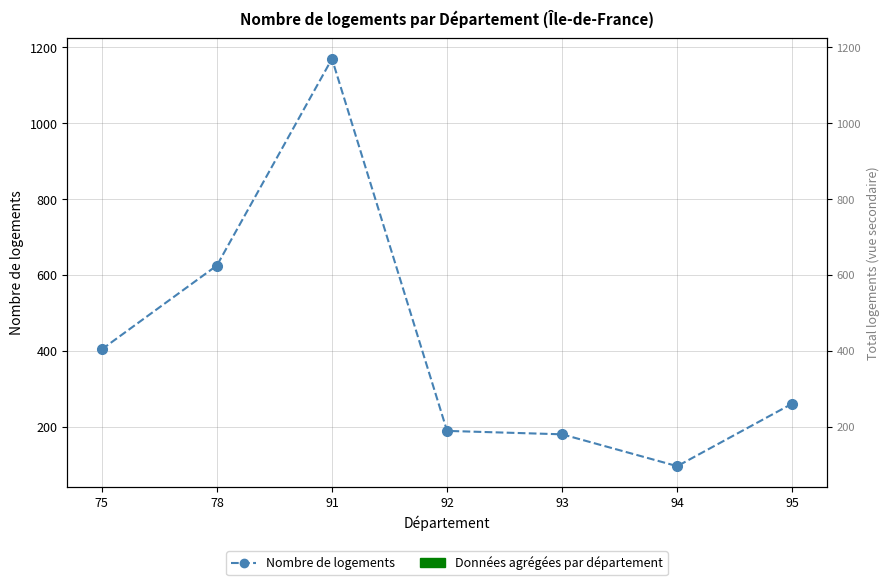

Does the chart have visible grid lines?

Yes